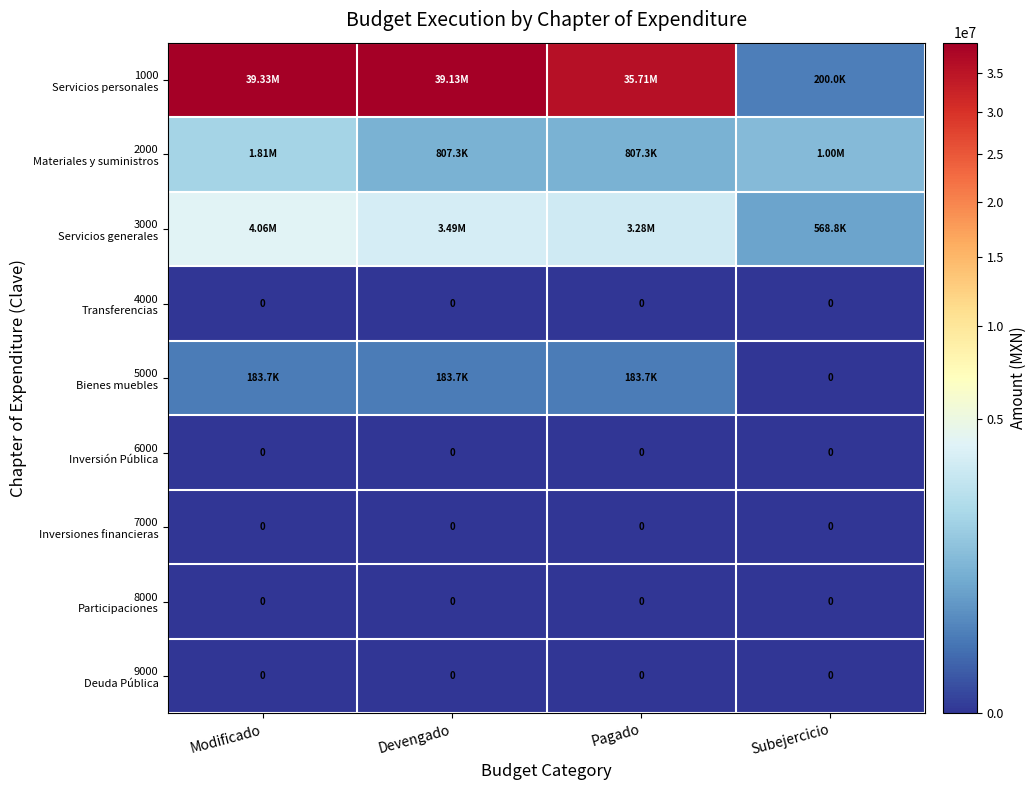

At which label does 1000 Servicios personales first exceed 39132788?

Modificado